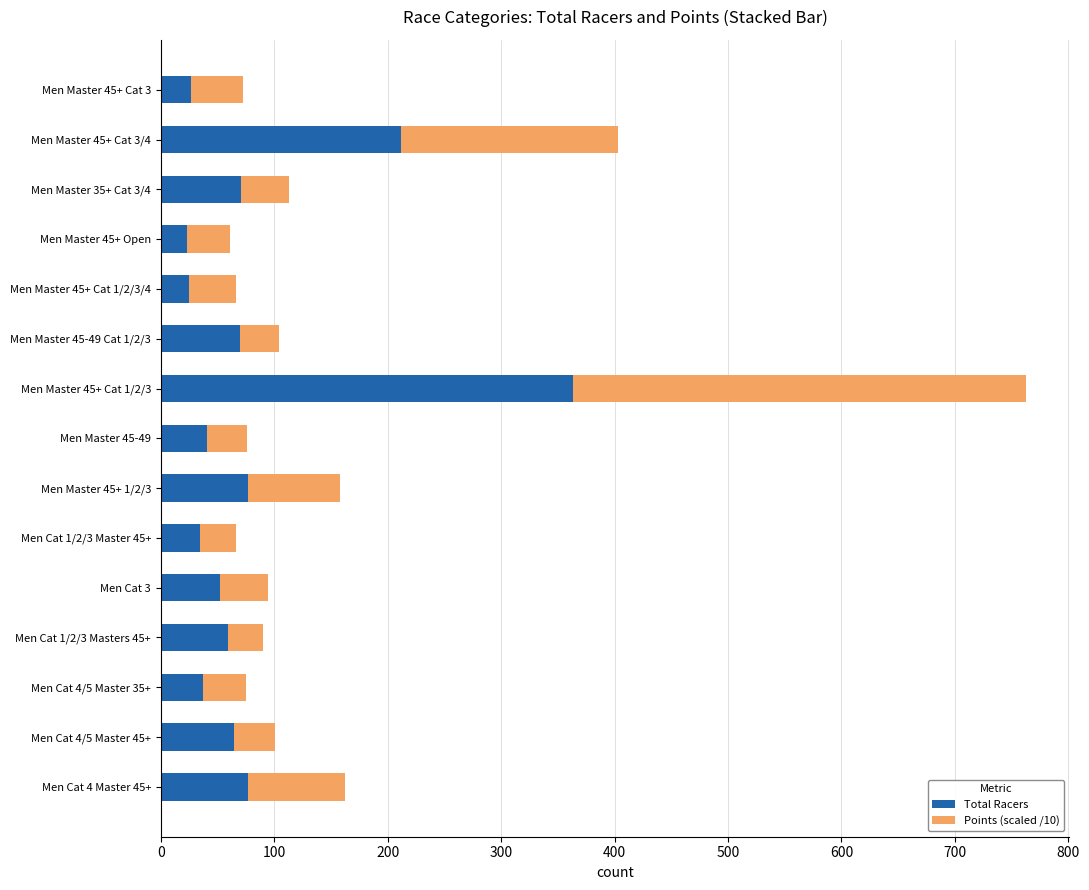

What is the difference between the second highest and minimum values in the Total Racers series?

189.0